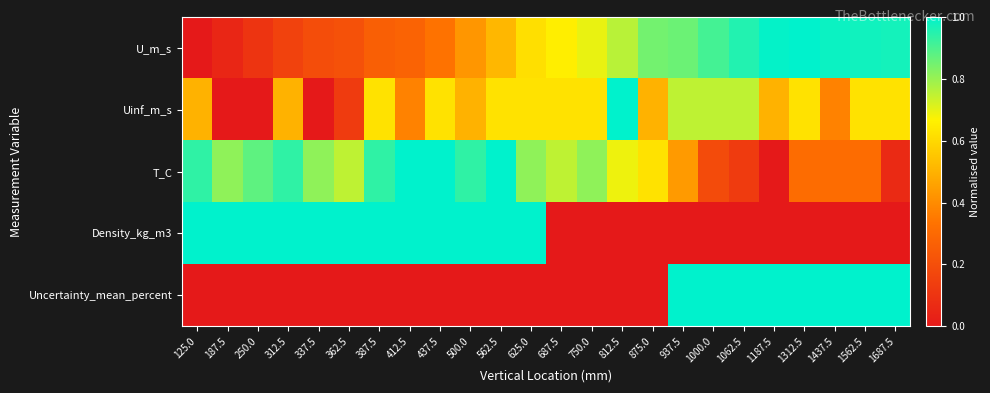

List the series in order of their peak value, highest first.

U_m_s, Uinf_m_s, T_C, Density_kg_m3, Uncertainty_mean_percent